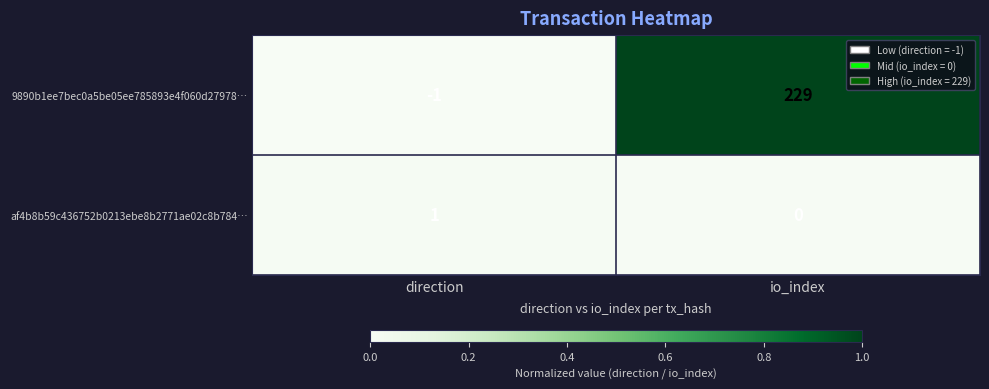

Is the value of af4b8b59c436752b0213ebe8b2771ae02c8b784… at direction greater than the value of 9890b1ee7bec0a5be05ee785893e4f060d27978… at direction?

Yes